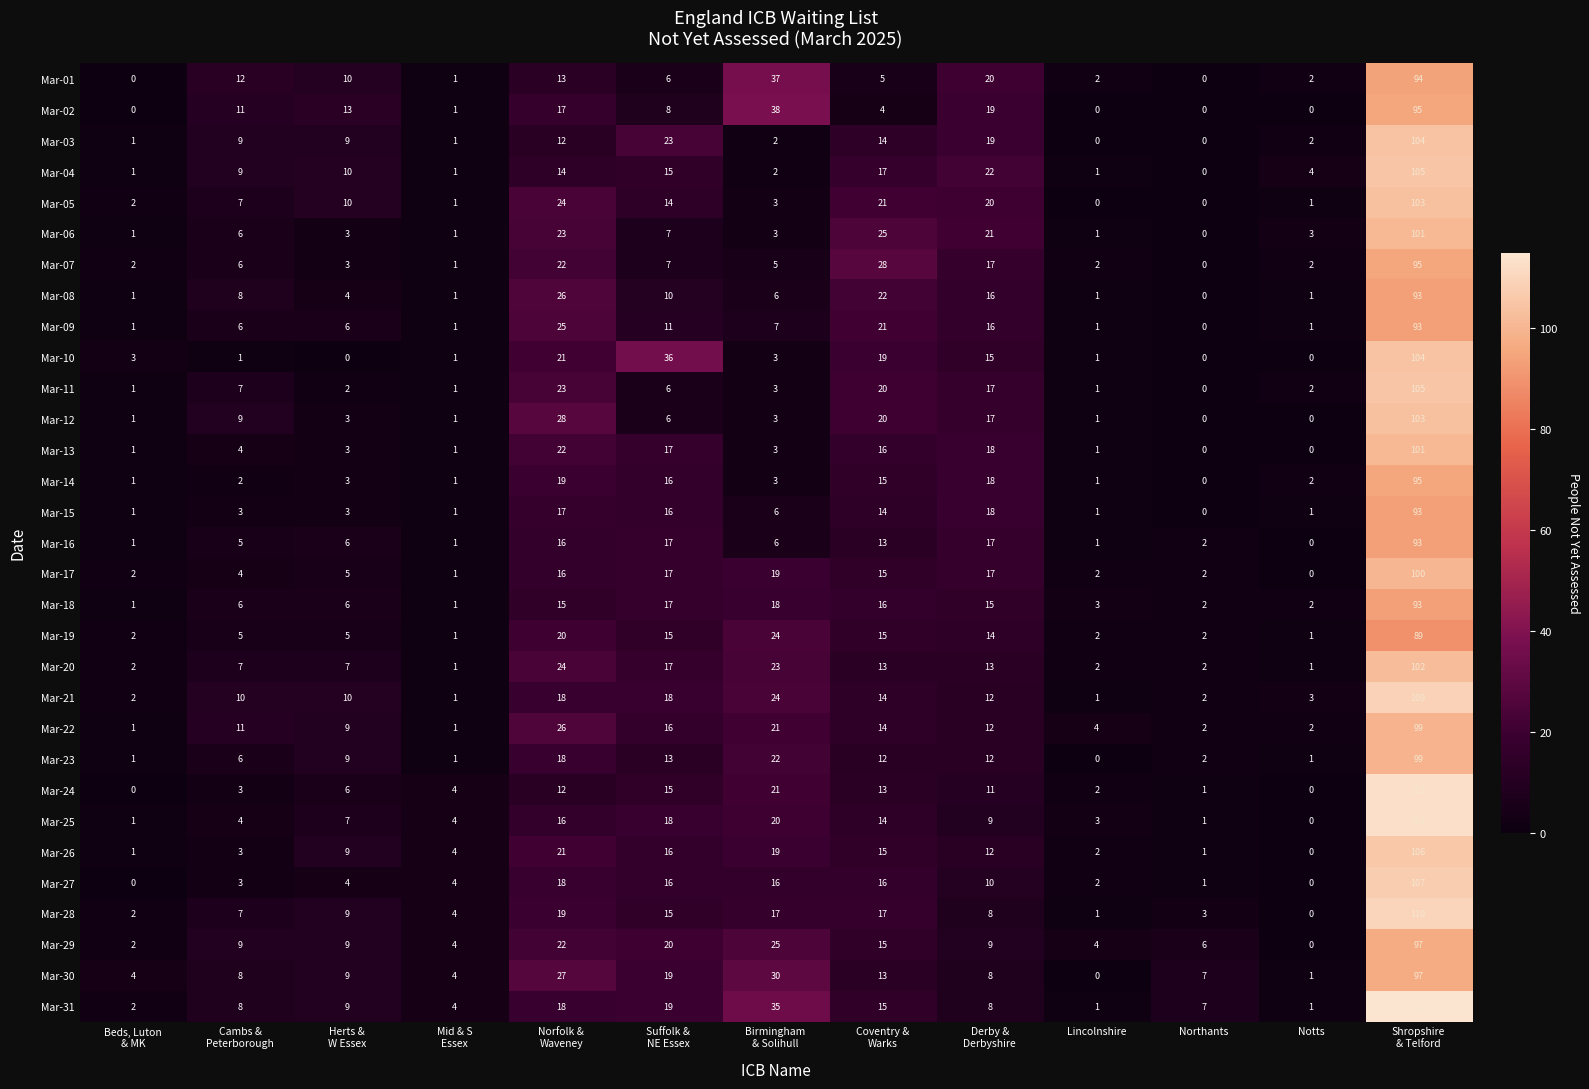

What is the total value across all series at Coventry &
Warks?

491